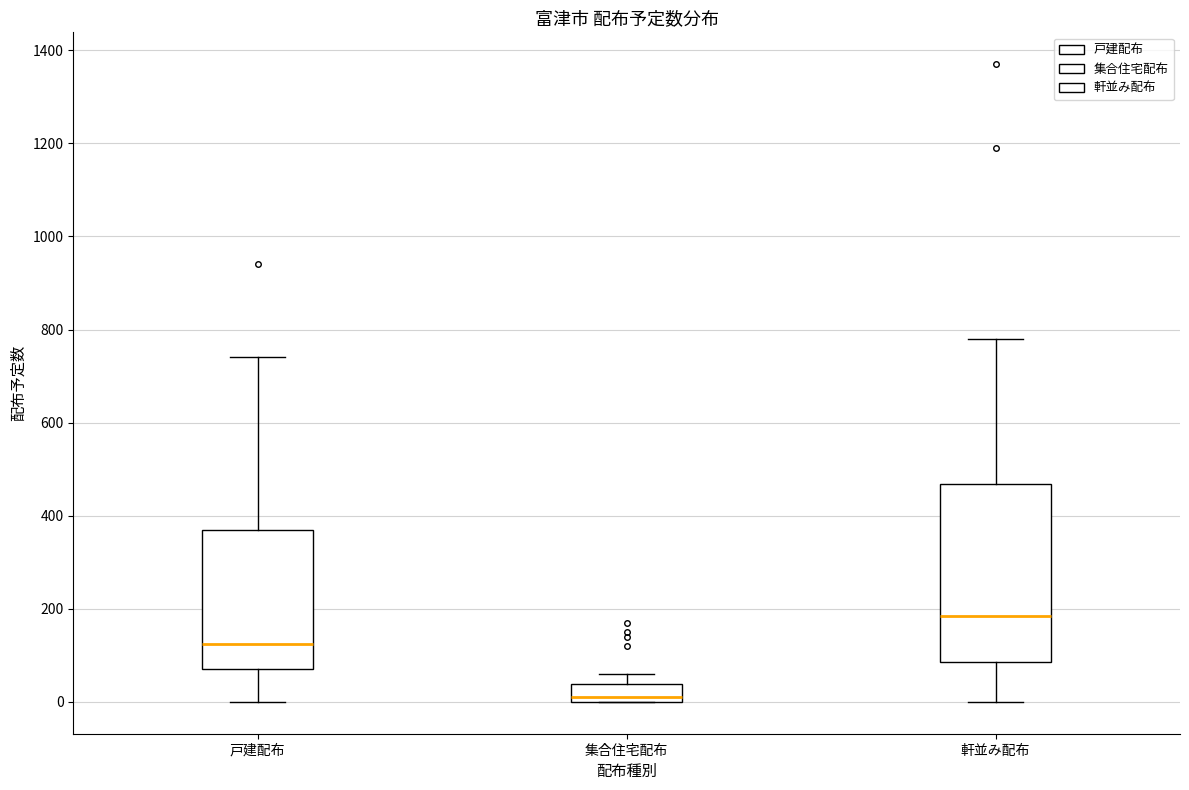

Where does the lower whisker of the box for 軒並み配布 end on the y-axis? The values are not printed on the chart, so give them approximately, as read against the axis.

0